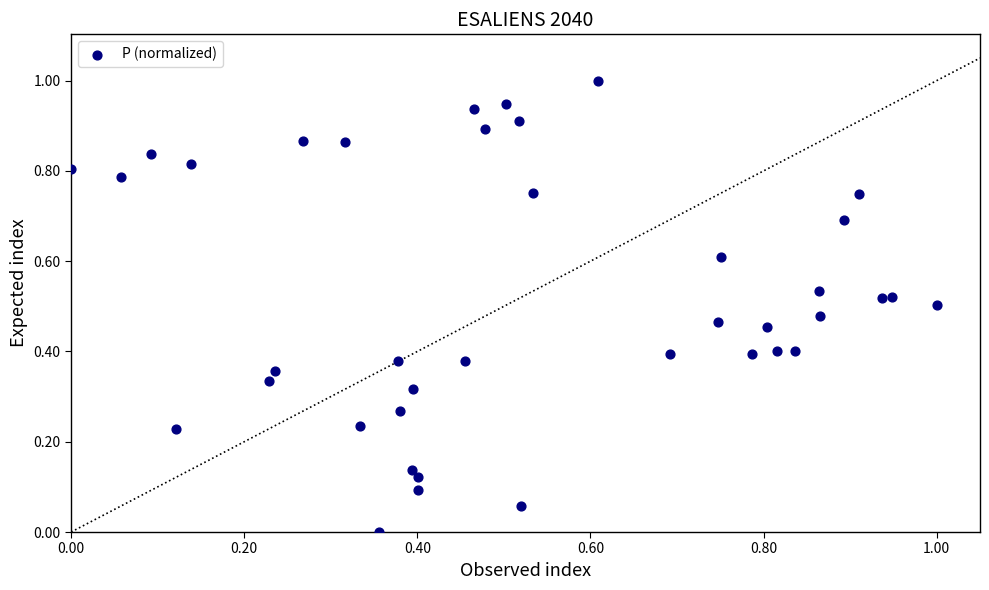

What is the range of X values (max minus min)?

1.0